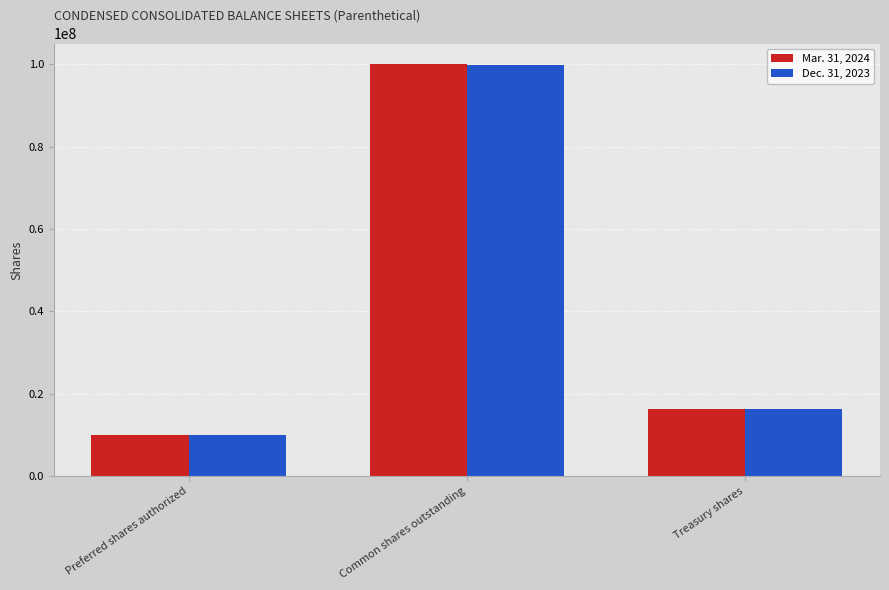

What position from the right is Common shares outstanding?

2